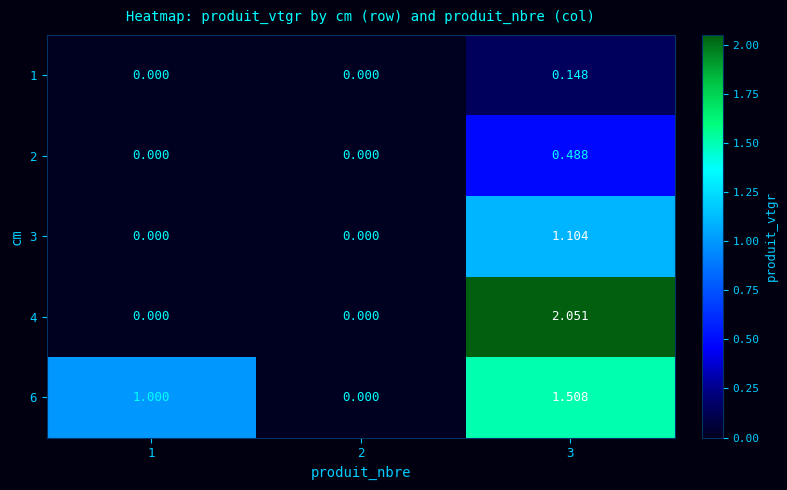

Is the value of 2 at 2 greater than the value of 4 at 3?

No